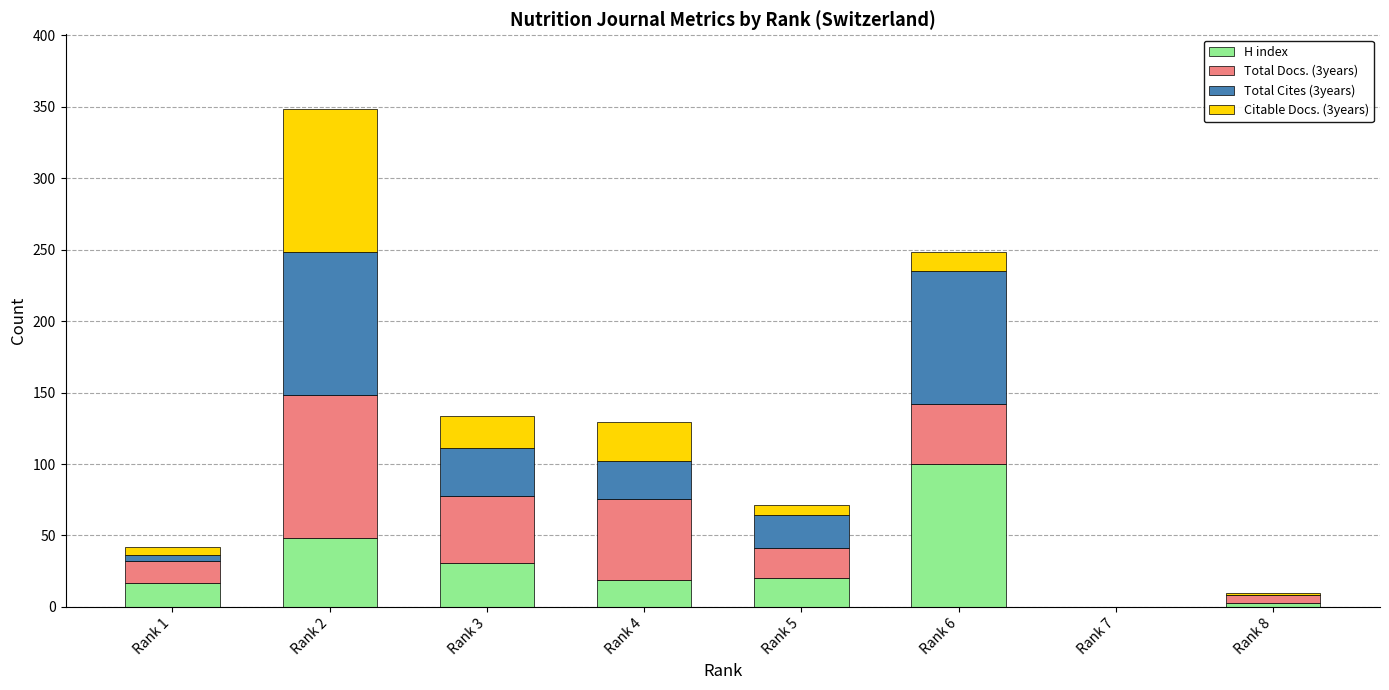

At which category is the sum across all series the highest?

Rank 2